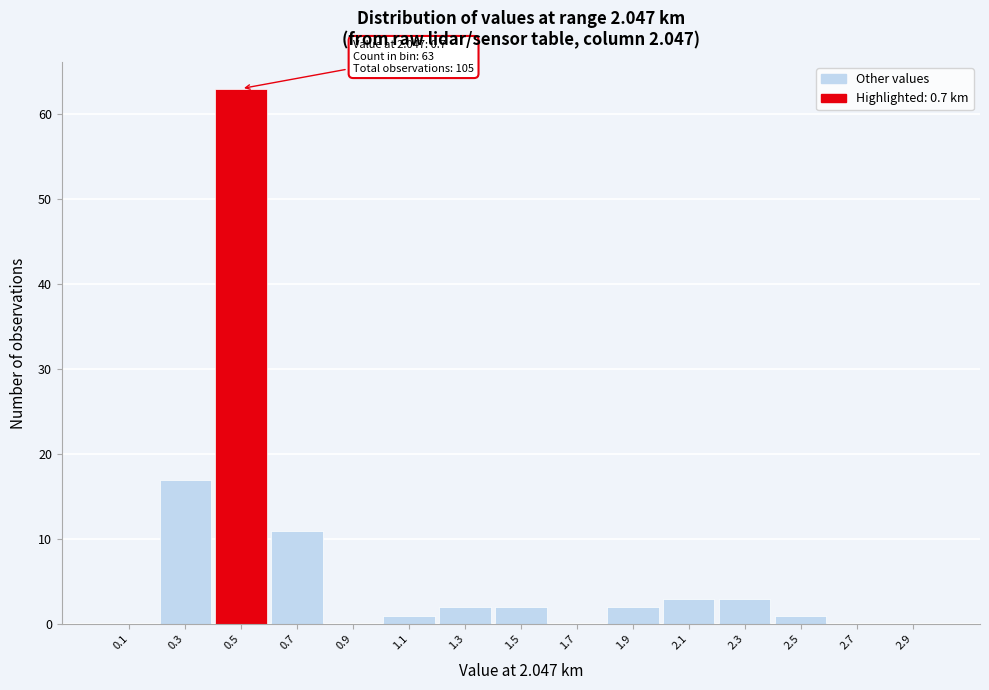

Reading left to right, transcribe all the data shown in this chart.

0.1=0	0.3=17	0.5=63	0.7=11	0.9=0	1.1=1	1.3=2	1.5=2	1.7=0	1.9=2	2.1=3	2.3=3	2.5=1	2.7=0	2.9=0